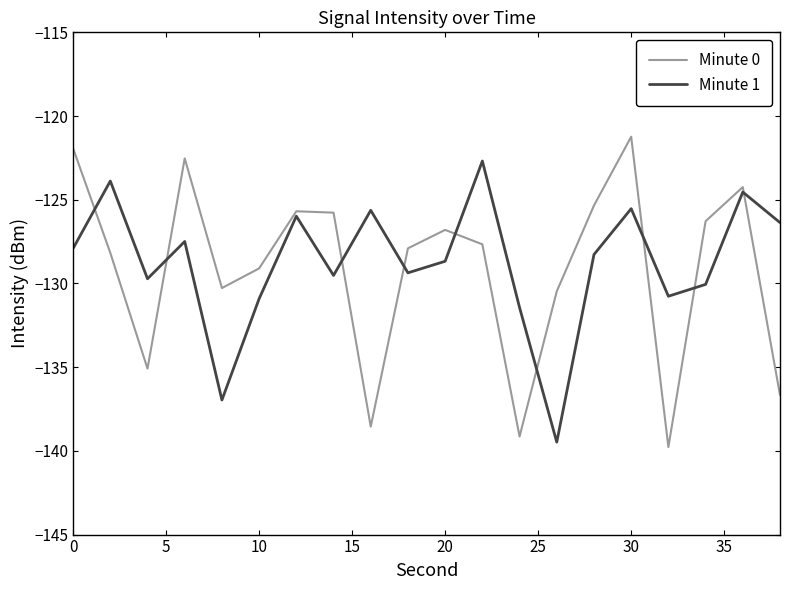

Rank the series by their maximum value, from lowest to highest.

Minute 1, Minute 0